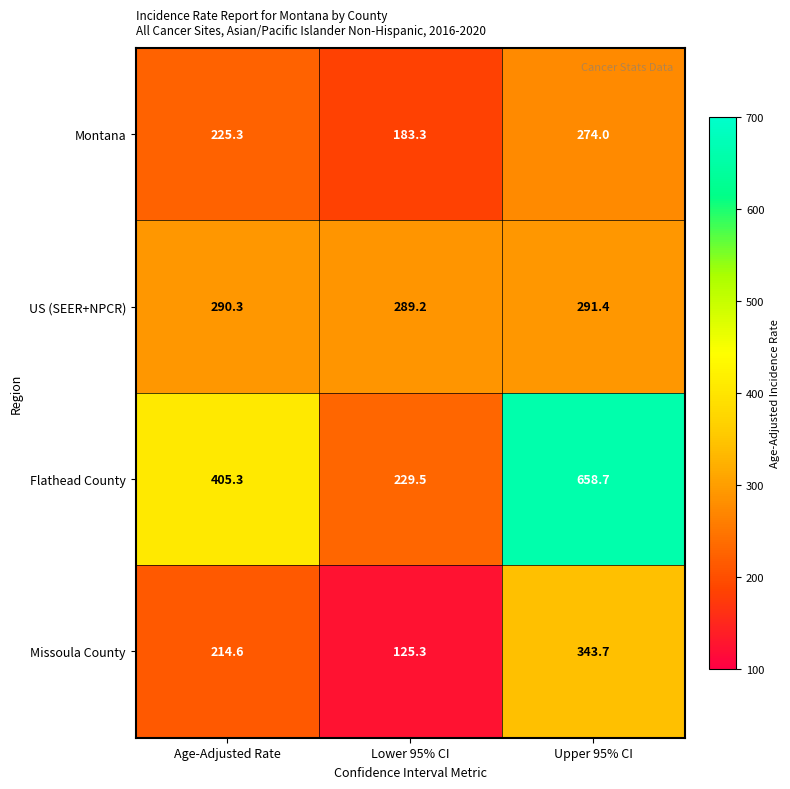

Which series has the widest spread of values?

Flathead County